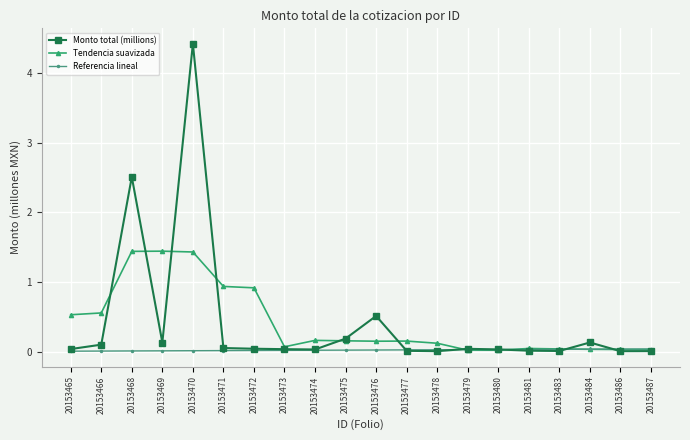

Where do Tendencia suavizada and Monto total (millions) first cross each other?

20153466 and 20153468